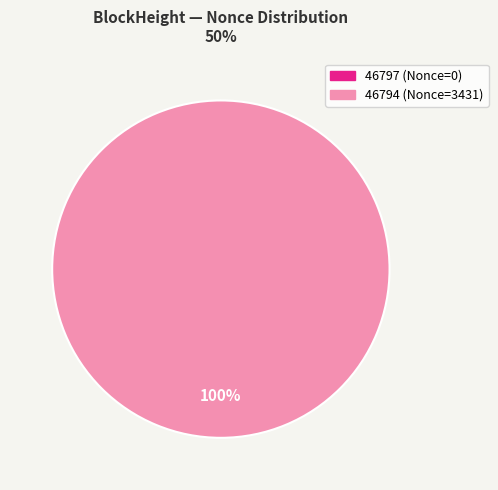

Does 46797 represent more than half of the total?

No